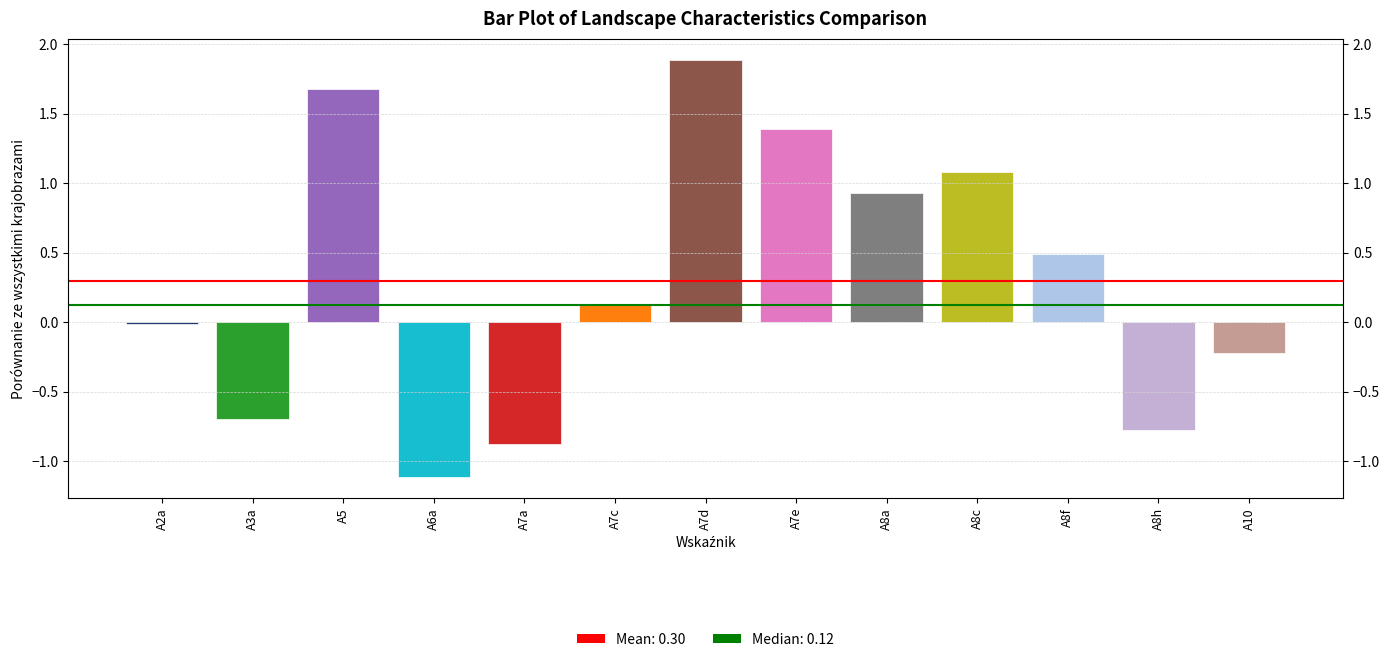

Count the number of data series in this chart.

1